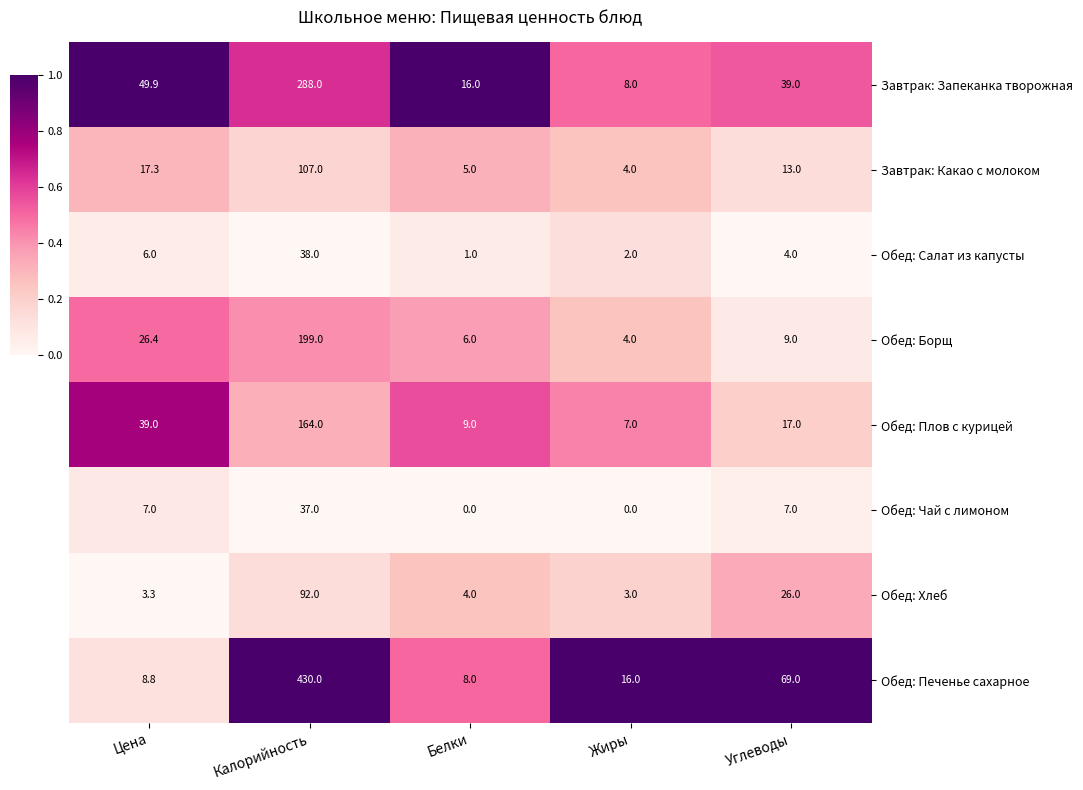

Rank the series at Цена from highest to lowest value.

Завтрак: Запеканка творожная, Обед: Плов с курицей, Обед: Борщ, Завтрак: Какао с молоком, Обед: Печенье сахарное, Обед: Чай с лимоном, Обед: Салат из капусты, Обед: Хлеб